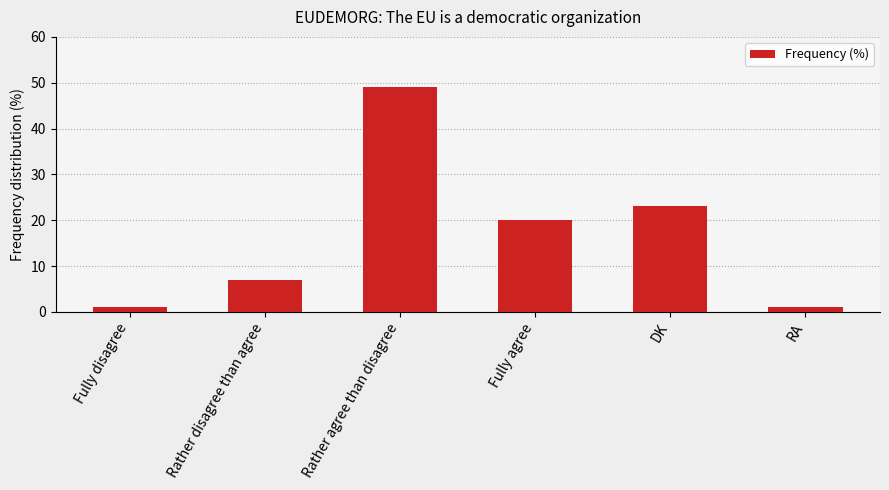

What is the difference between the values at Rather disagree than agree and RA?

6